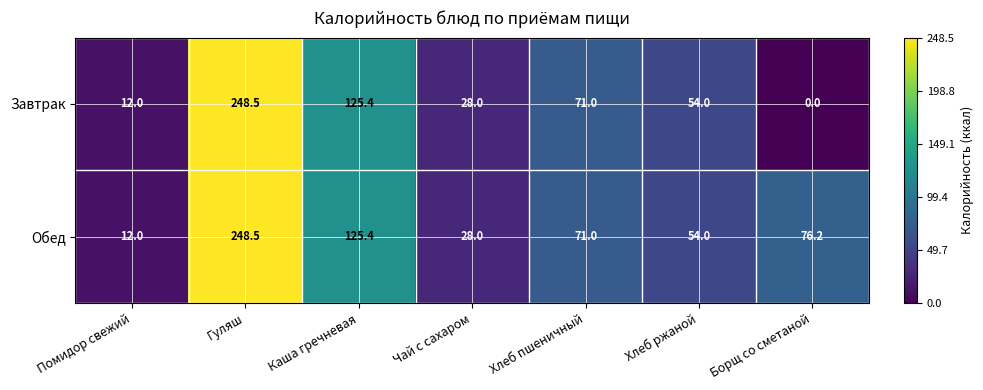

Reading left to right, what are all the values shown in this chart?

Завтрак: 12.0	248.5	125.4	28.0	71.0	54.0	0.0
Обед: 12.0	248.5	125.4	28.0	71.0	54.0	76.2